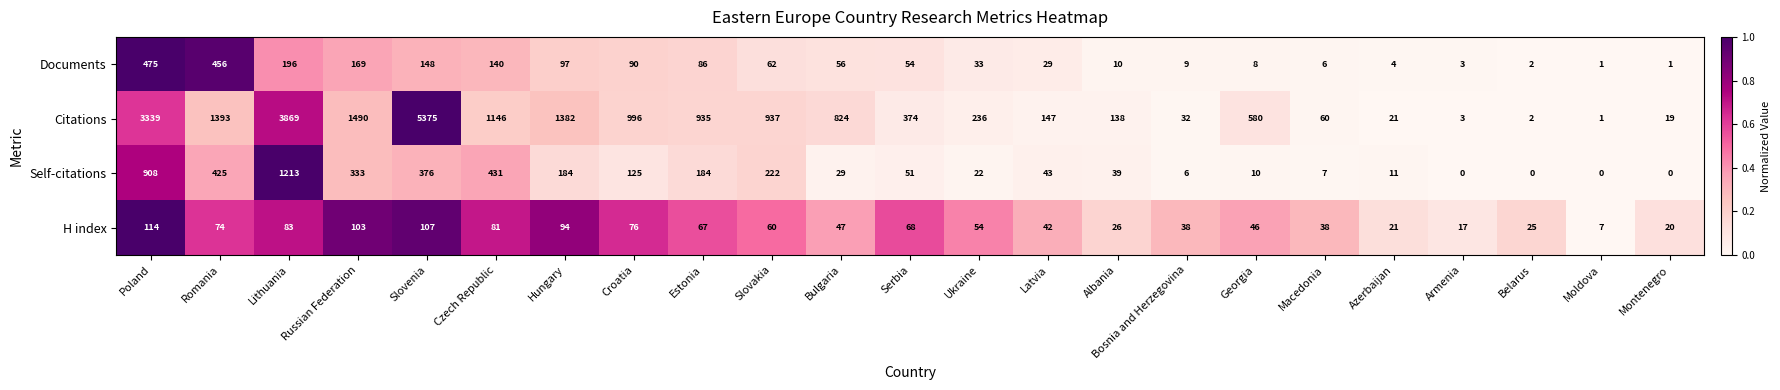

What is the spread (max minus min) of values at Lithuania?

3786